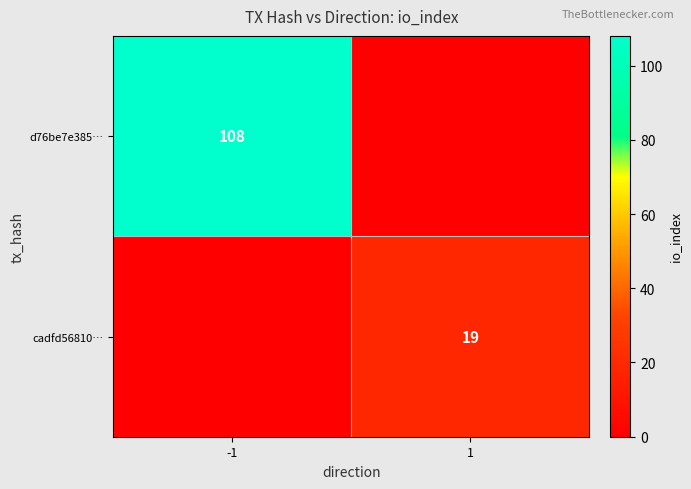

Is it true that cadfd56810… equals 19 at 1?

True